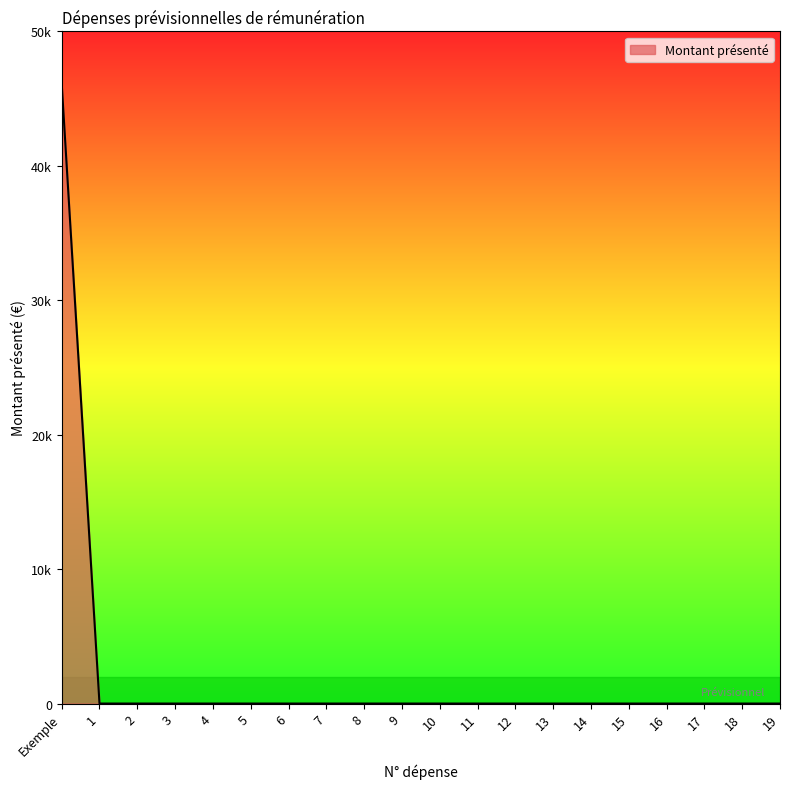

The chart shows a value of 23104.4 at 18. True or false?

False